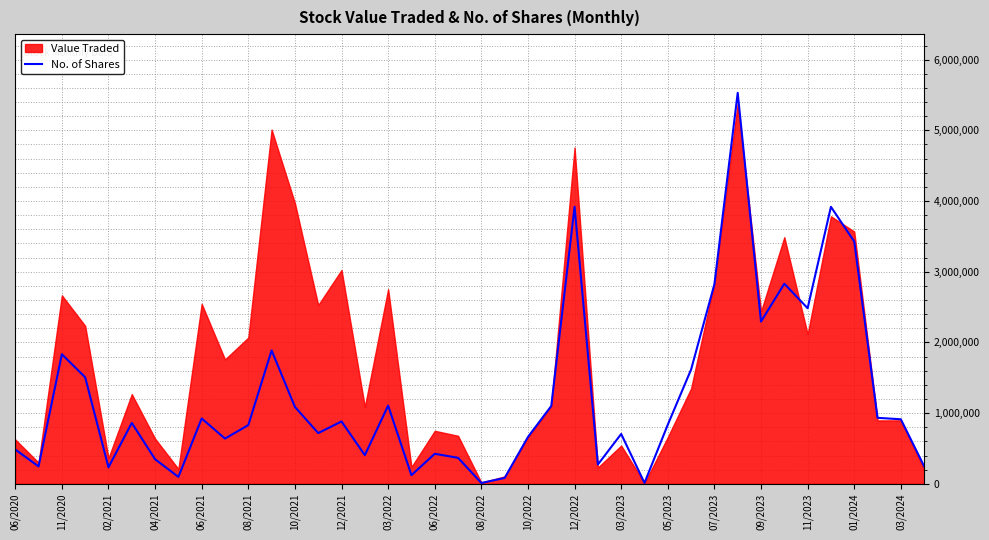

How many lines are shown in the chart?

1